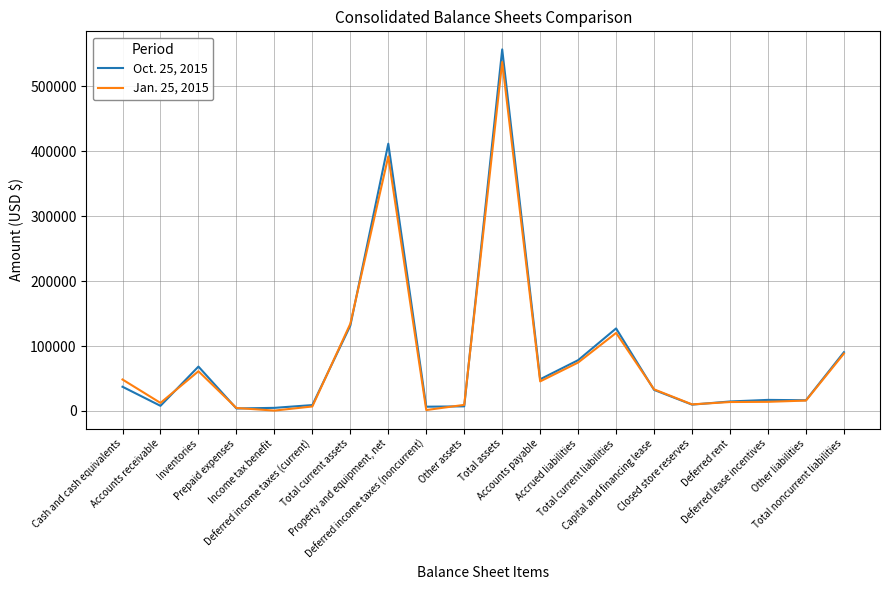

At which label does Oct. 25, 2015 first exceed 32493?

Cash and cash equivalents